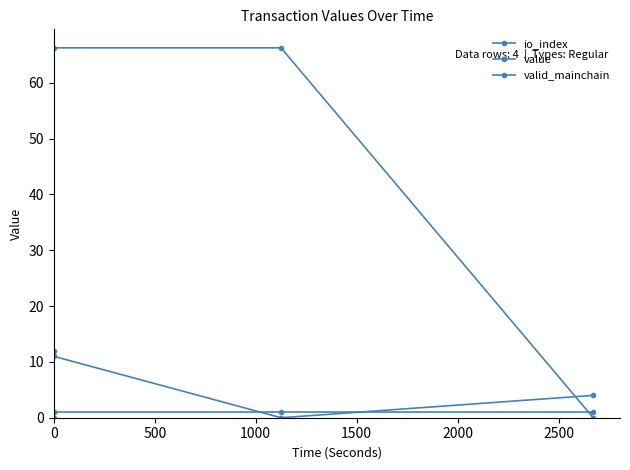

What is the sum of all valid_mainchain values?

4.0